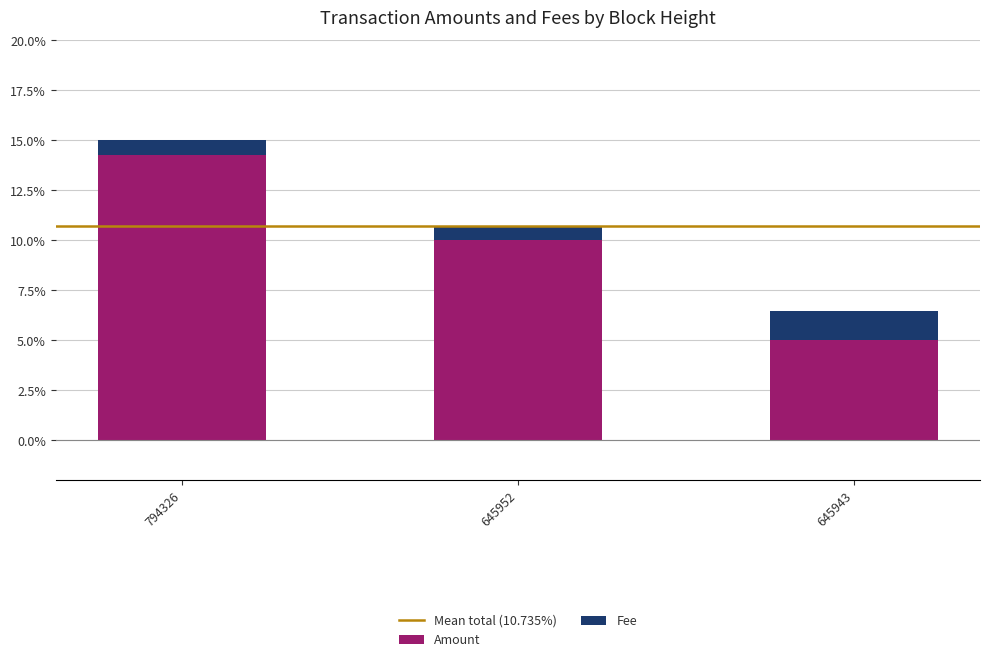

Does the chart contain stacked bars?

Yes